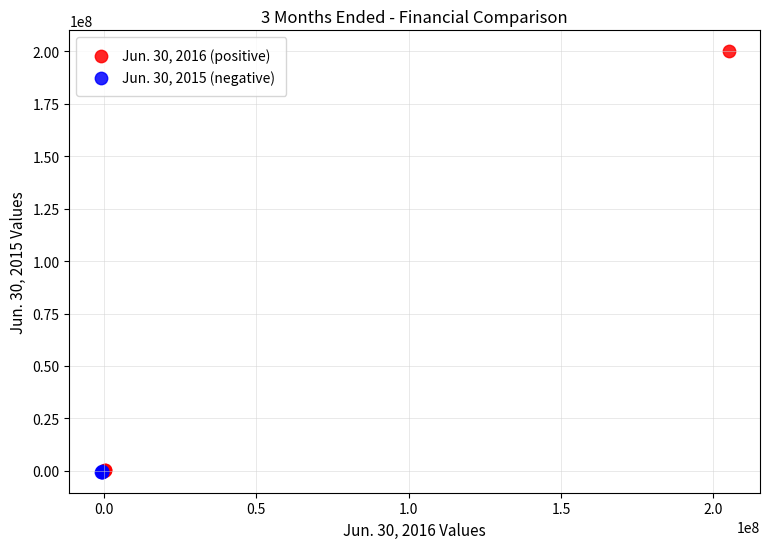

What are all the series names shown in the legend?

Jun. 30, 2016 (positive), Jun. 30, 2015 (negative)